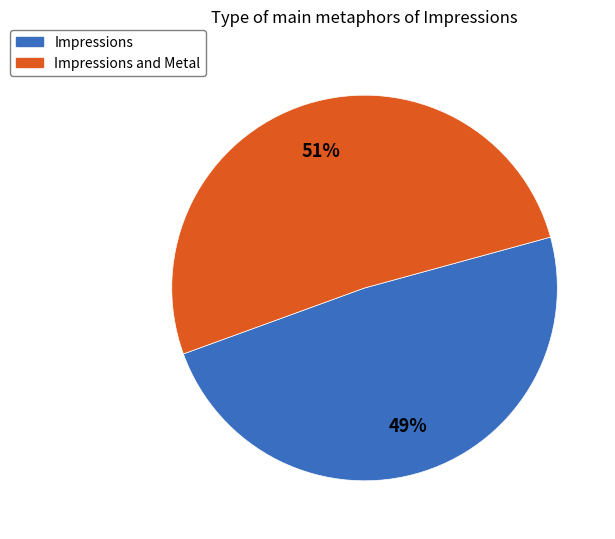

What percentage is the Impressions and Metal slice, to the nearest percent?

51%